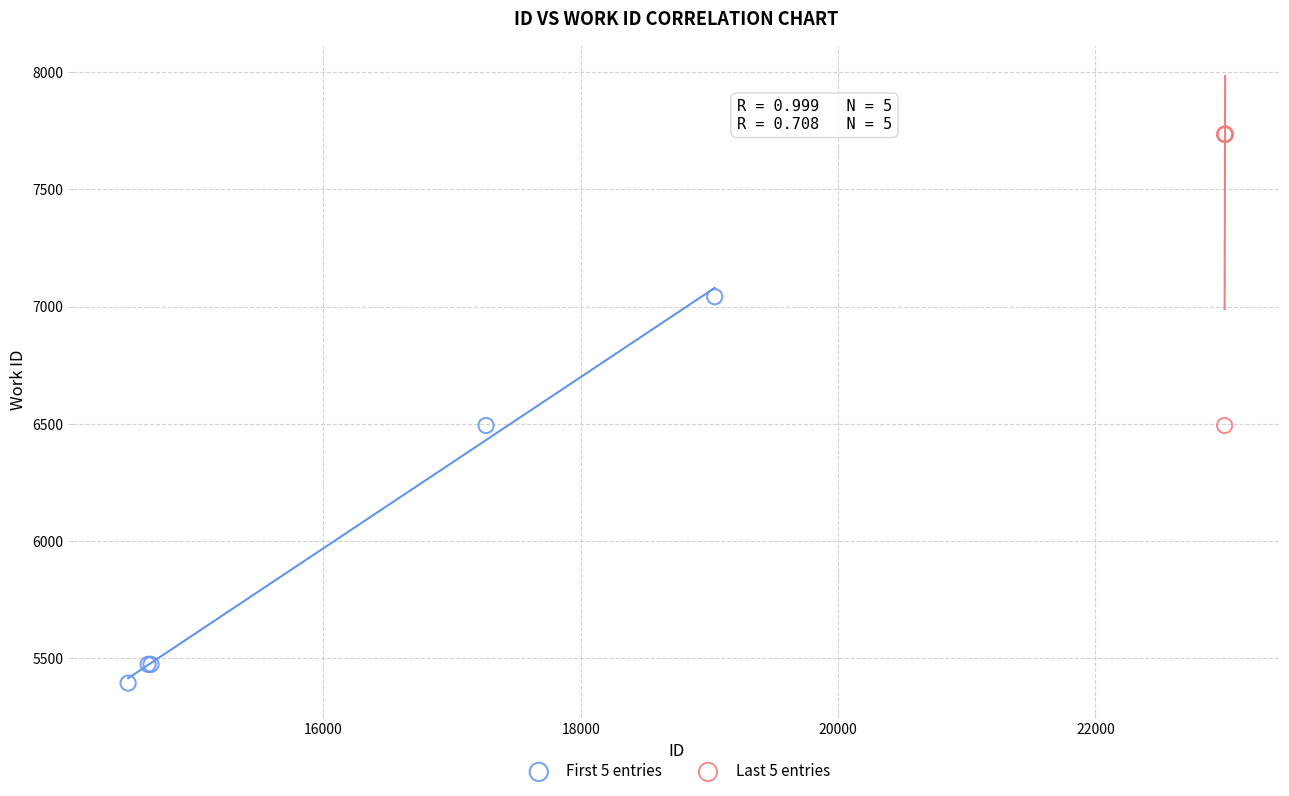

Which series contains the lowest Y value?

First 5 entries